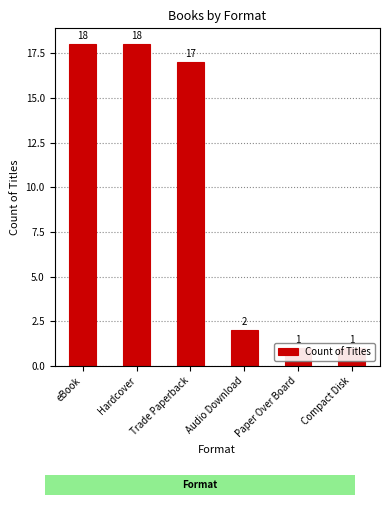

Which category has the highest value across all series?

eBook